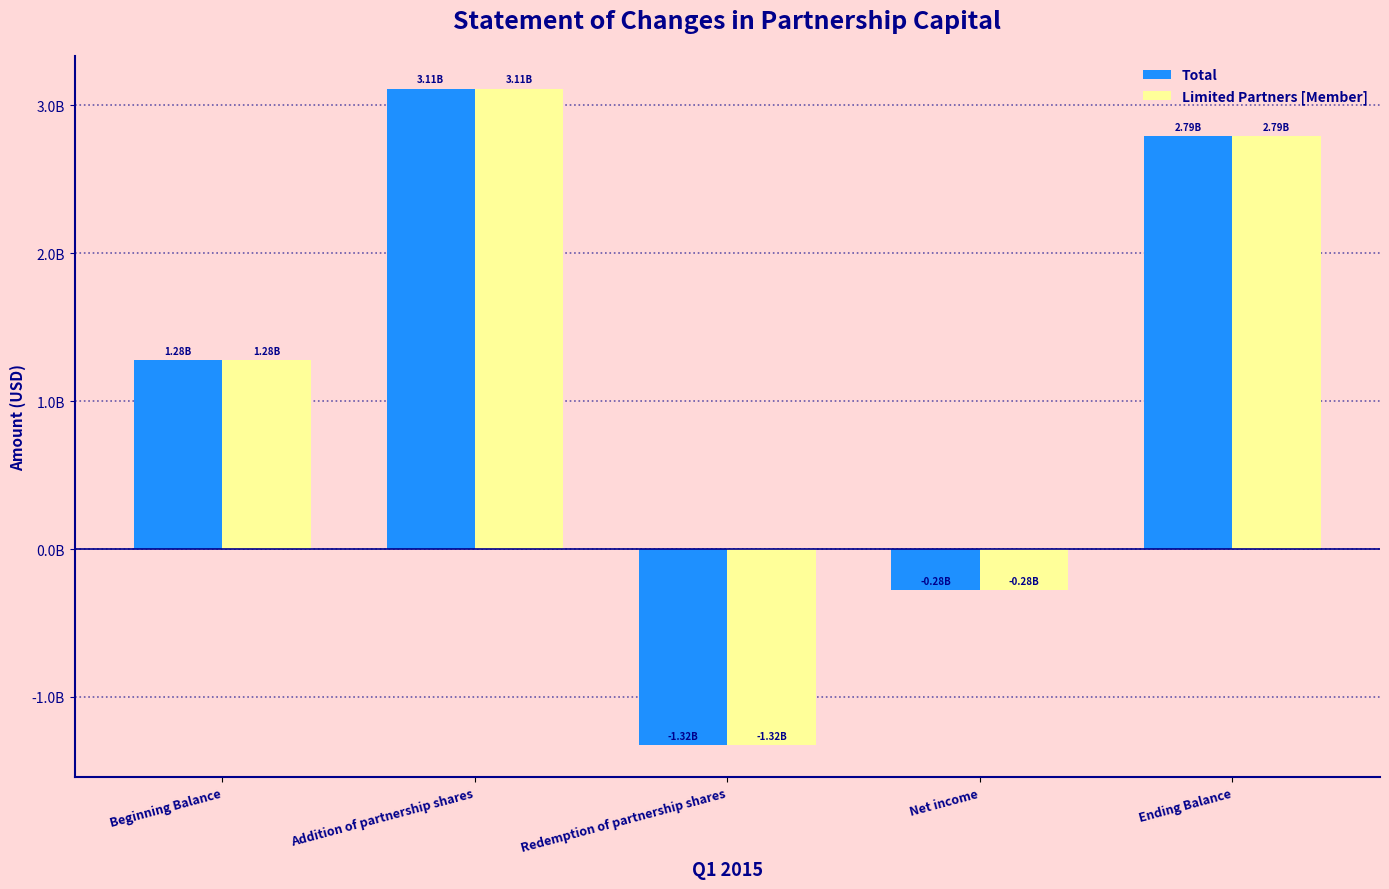

Rank the series by their maximum value, from highest to lowest.

Total, Limited Partners [Member]